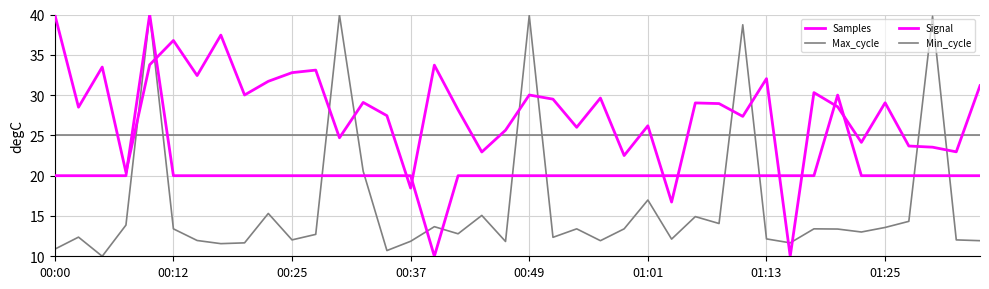

True or false: Signal and Samples intersect in this chart.

True